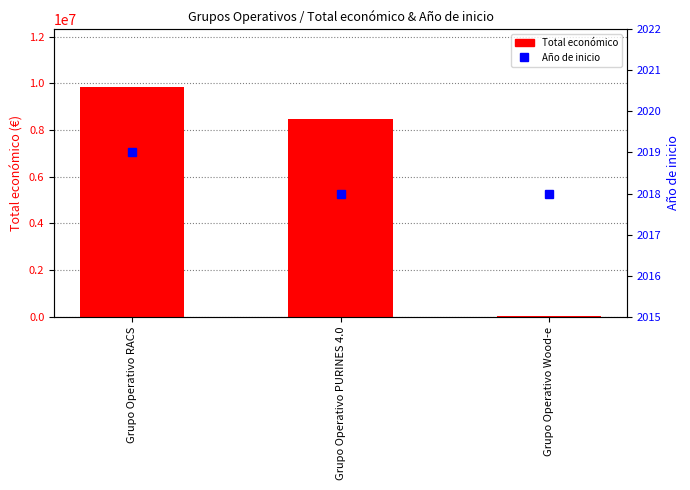

Between Grupo Operativo Wood-e and Grupo Operativo PURINES 4.0, which is larger?

Grupo Operativo PURINES 4.0